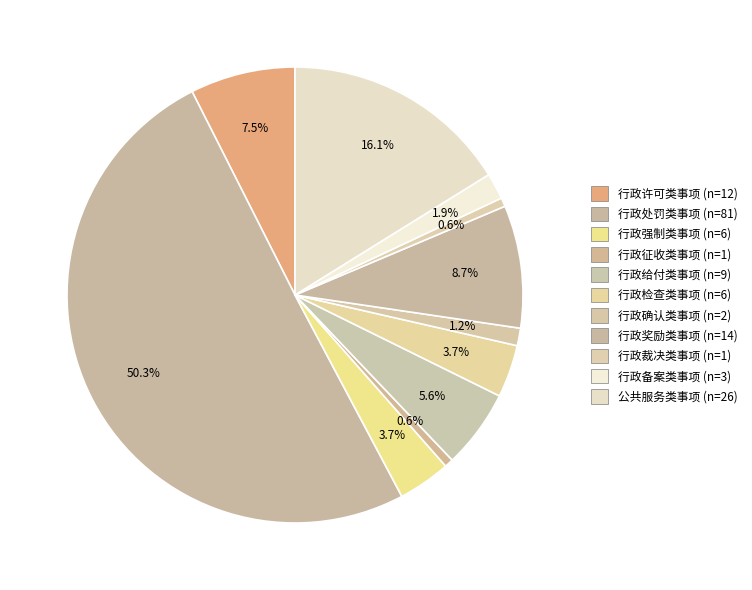

Combined, do 行政备案类事项 and 行政检查类事项 account for over 50%?

No